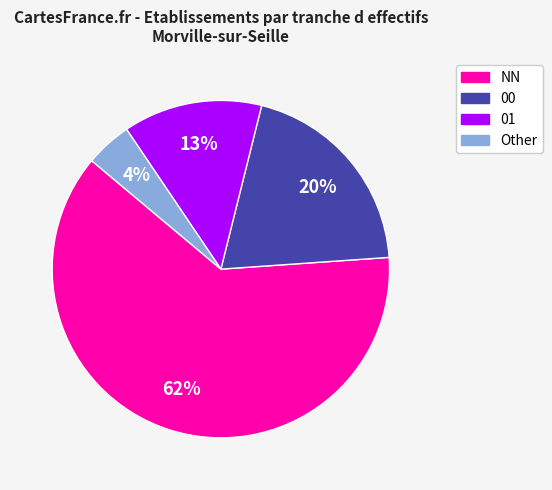

Is there a majority slice in this chart?

Yes